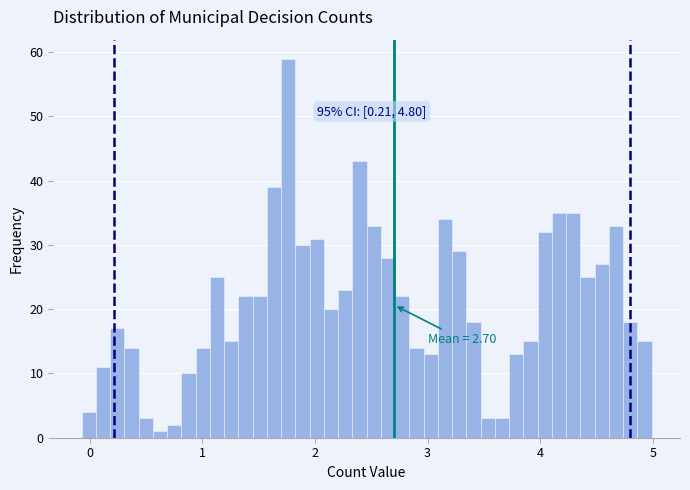

Read against the x-axis, roughly where is the centre of the tallest bar?

1.8